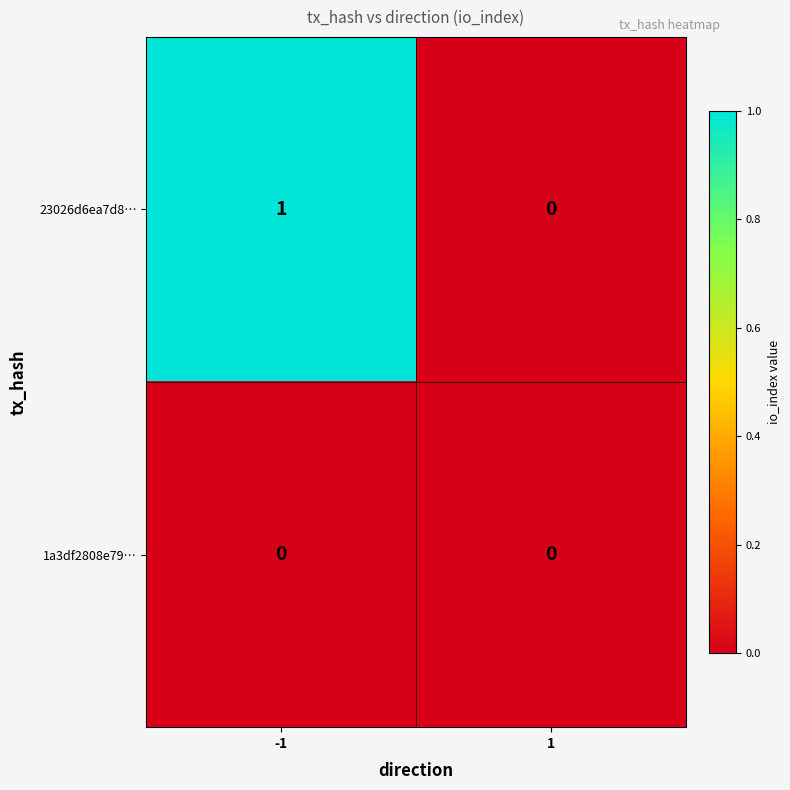

Which series has the largest total across all categories?

23026d6ea7d8…